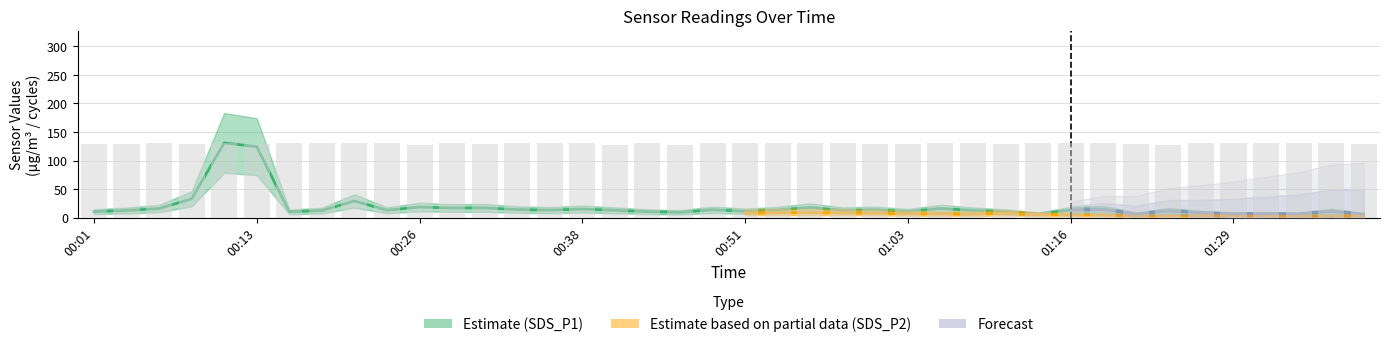

What is the label of the 25th bar from the left?

01:01